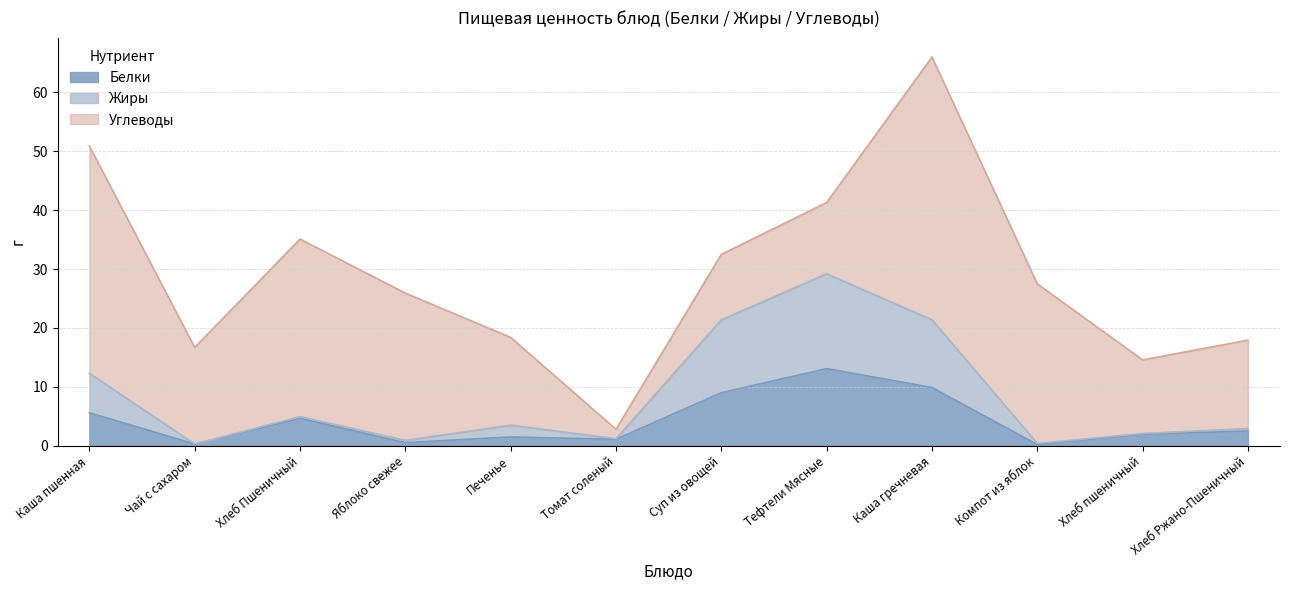

How many data points does each series have?

12